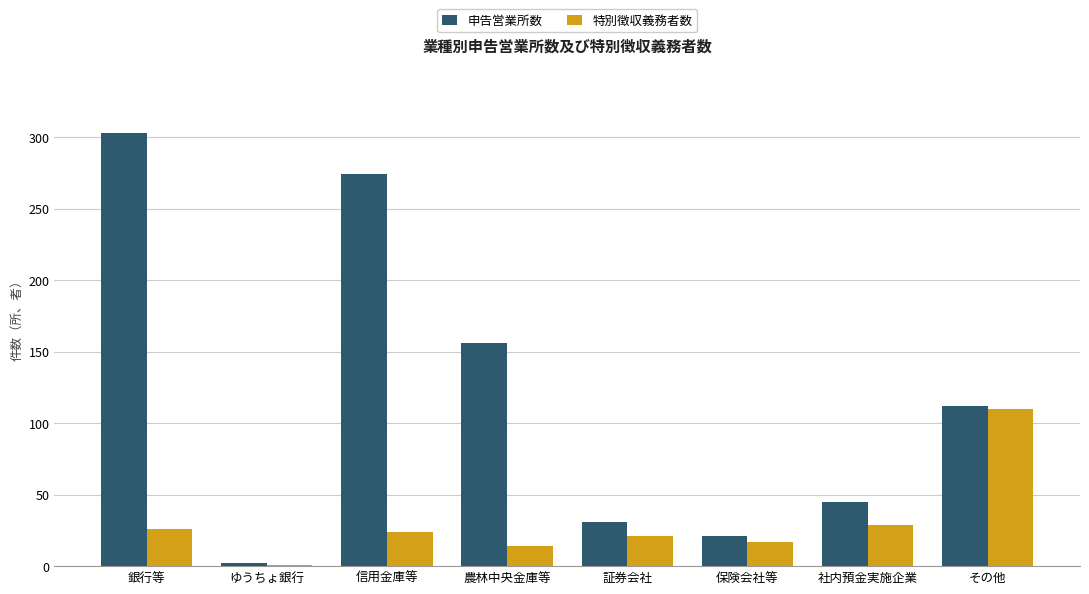

What is the greatest value displayed?

303